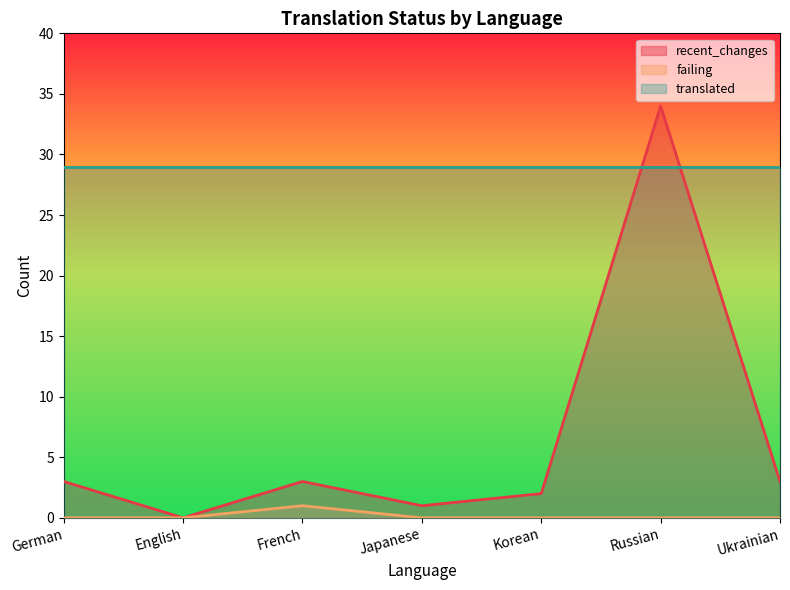

Which series has the largest range (max minus min)?

recent_changes